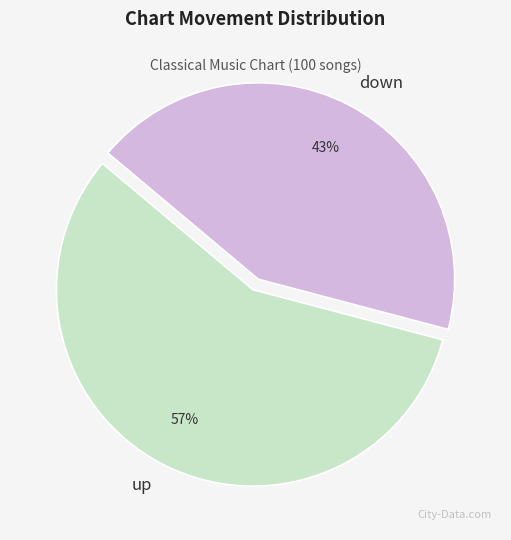

Combined, do up and down account for over 50%?

Yes